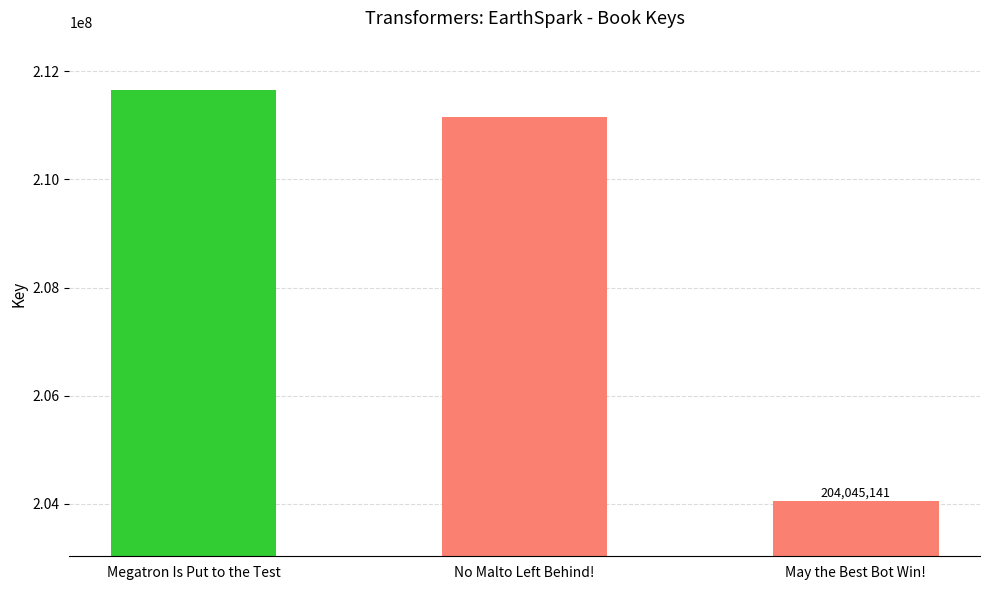

Are the bars horizontal?

No